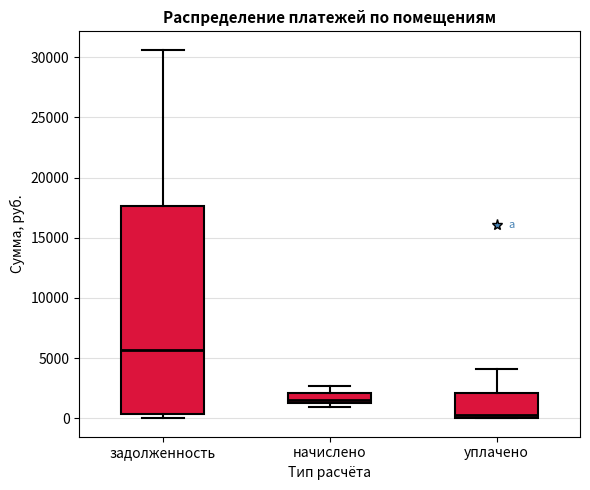

Which box is the tallest, from its lower edge to its upper edge?

задолженность